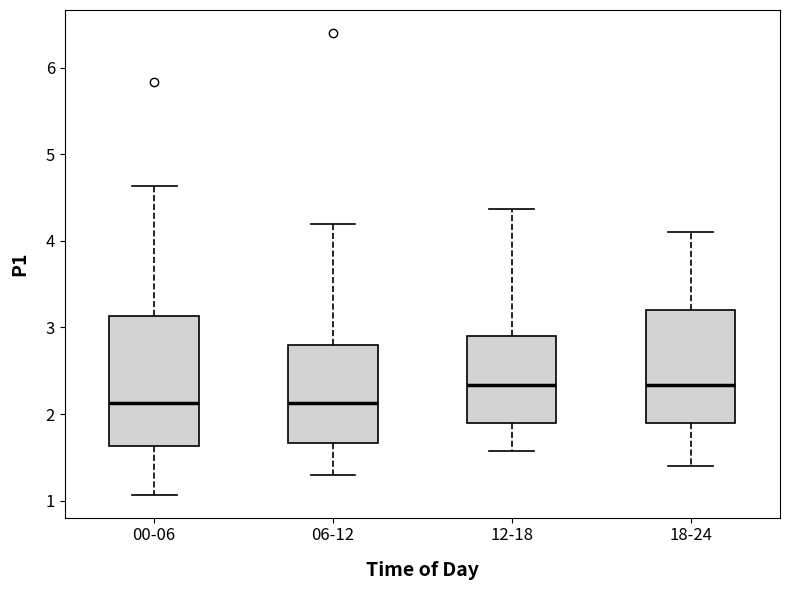

Comparing the boxes themselves (not the whiskers), which one is the tallest?

00-06